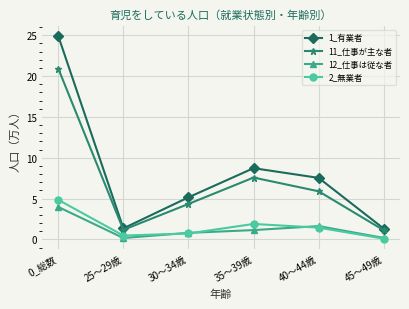

Is the value of 12_仕事は従な者 at 25～29歳 greater than the value of 2_無業者 at 40～44歳?

No